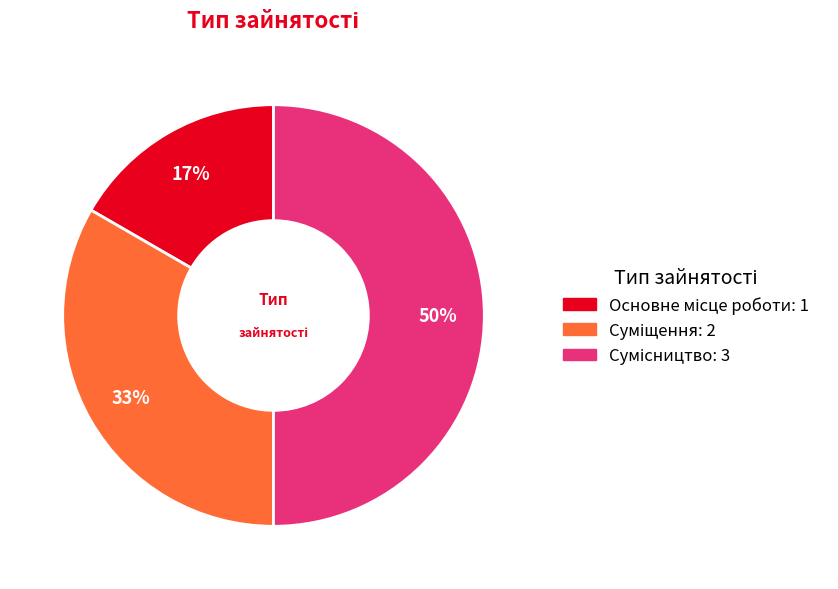

To the nearest percent, what is the average slice percentage?

33%